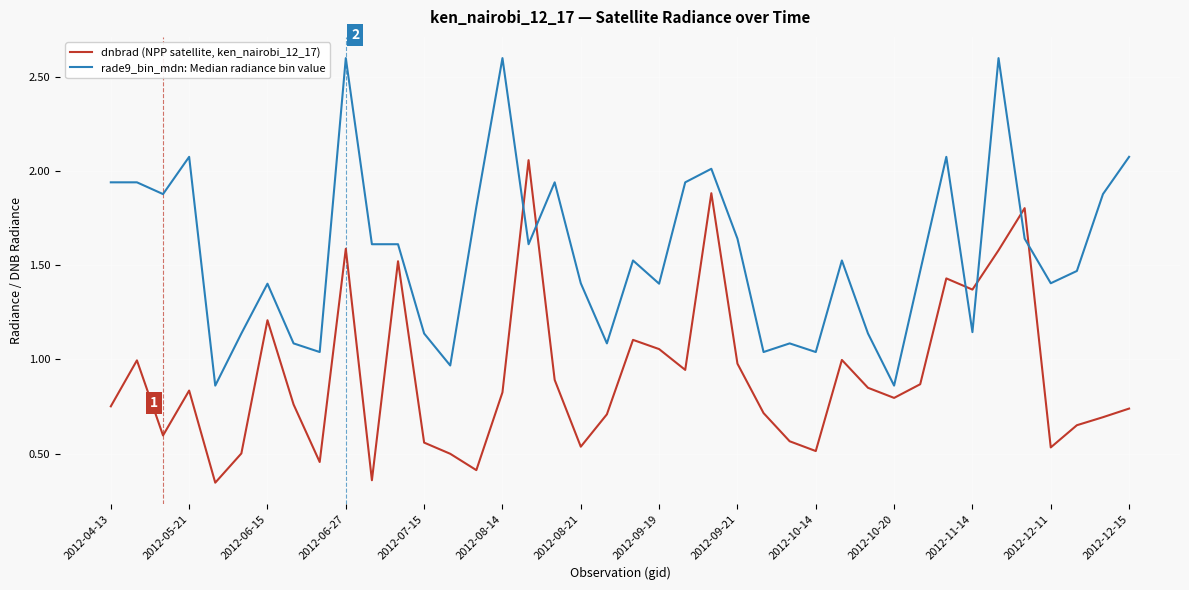

Which series has the largest total across all categories?

rade9_bin_mdn: Median radiance bin value